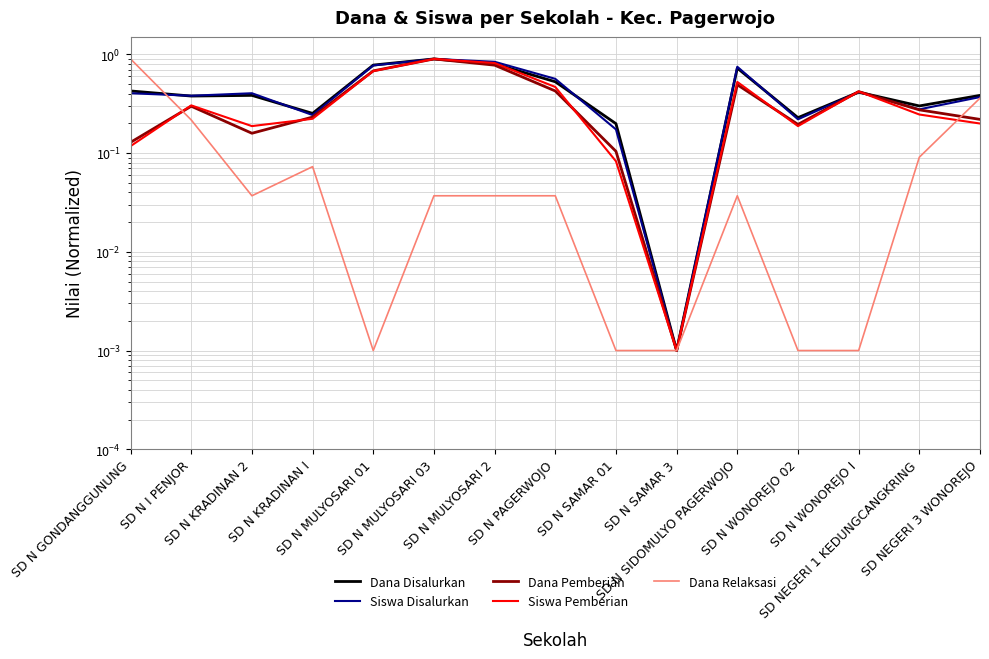

True or false: Dana Pemberian has a value of 0.2 at SD N MULYOSARI 03.

False